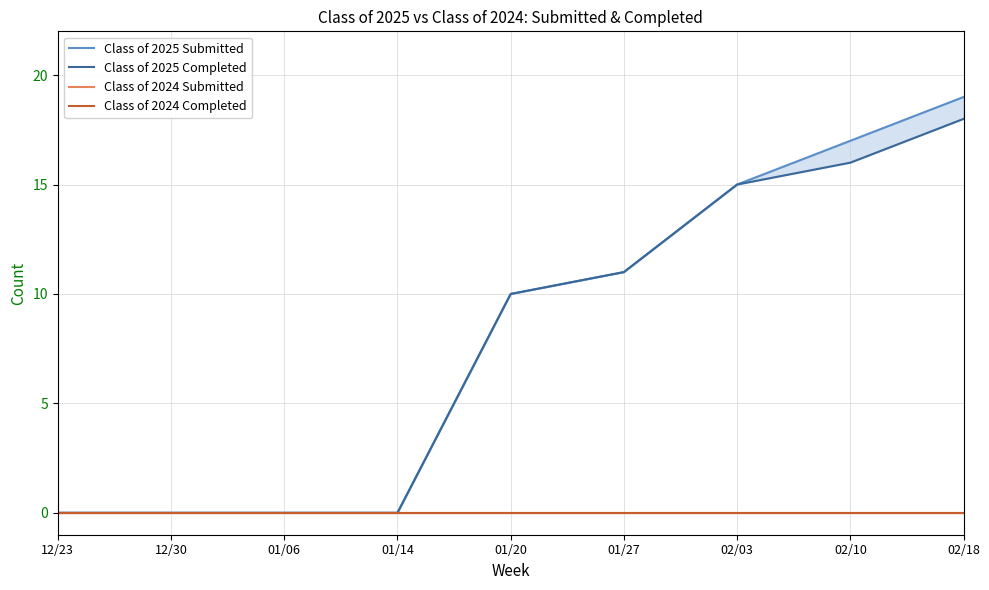

Which label corresponds to the largest value in the chart?

02/18